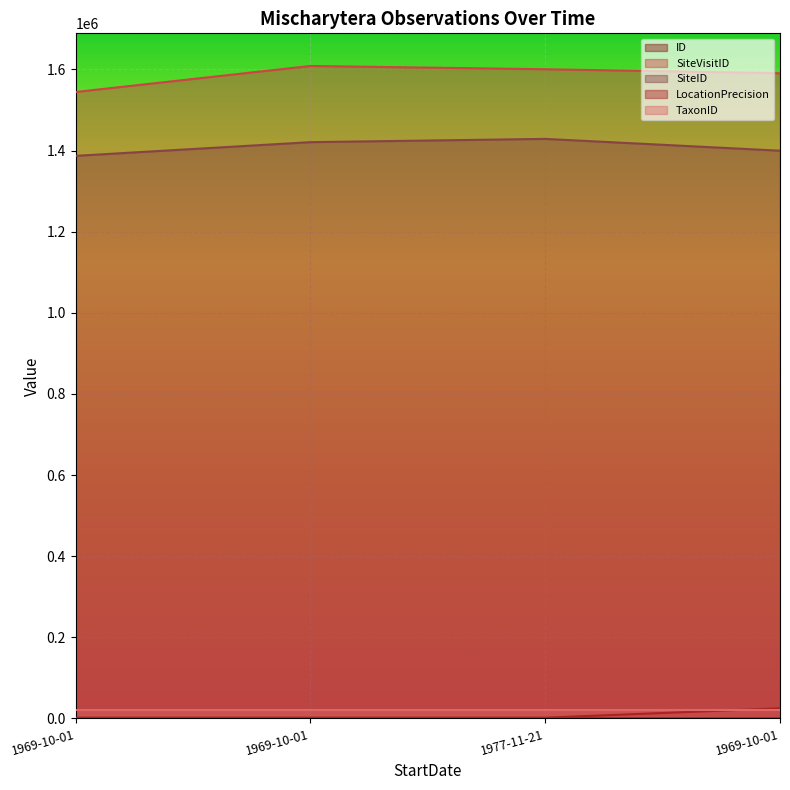

True or false: LocationPrecision and ID intersect in this chart.

False